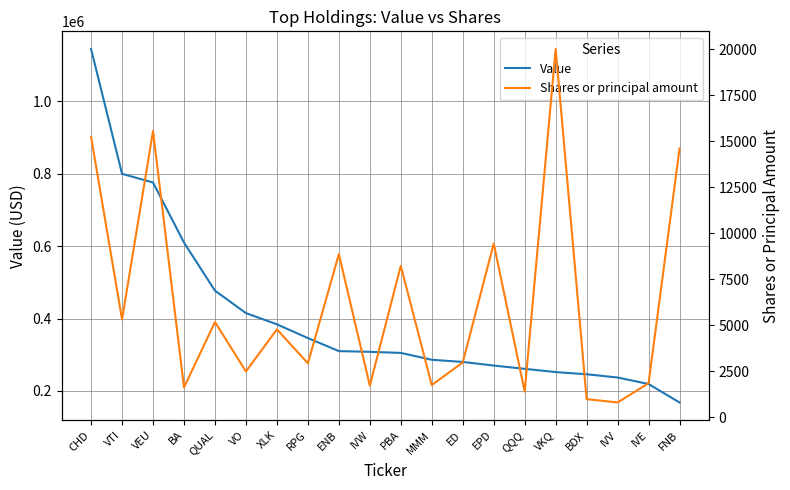

Reading left to right, transcribe all the data shown in this chart.

Value: 1145000	800000	776000	610000	477000	415000	384000	346000	310000	308000	305000	286000	280000	270000	261000	252000	246000	237000	219000	168000
Shares or principal amount: 15224	5300	15545	1605	5163	2478	4765	2920	8851	1710	8215	1738	2965	9430	1384	20000	973	792	1837	14591